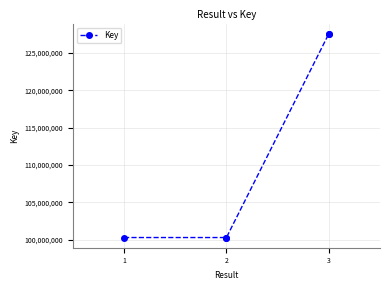

Does the chart display data point markers on the line(s)?

Yes